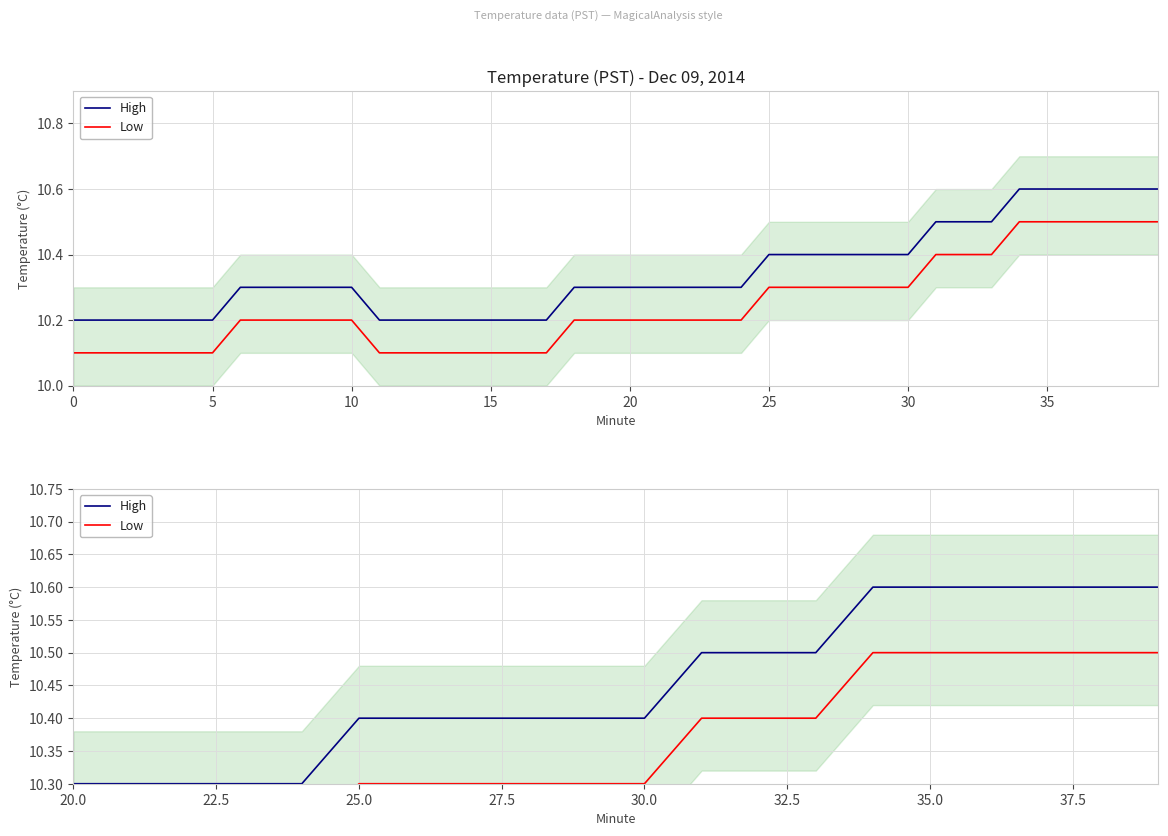

True or false: Low and High cross at least once.

False